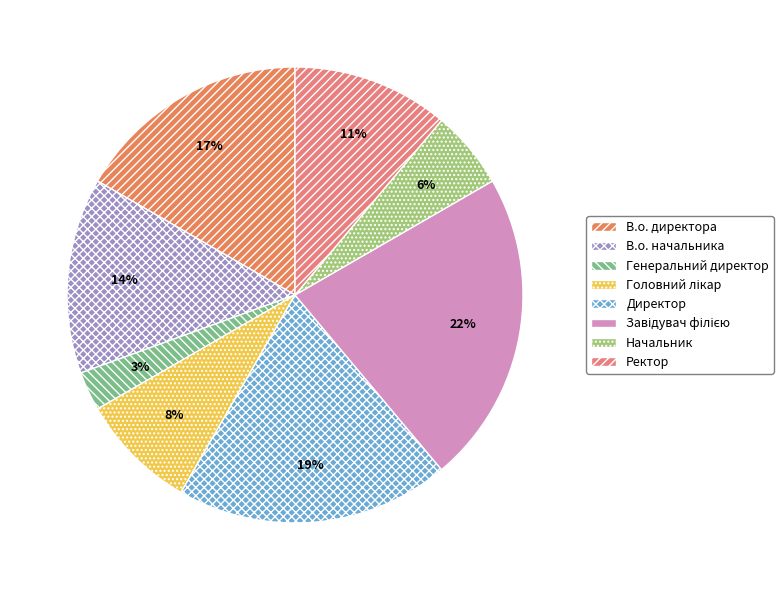

Does any single category account for the majority?

No